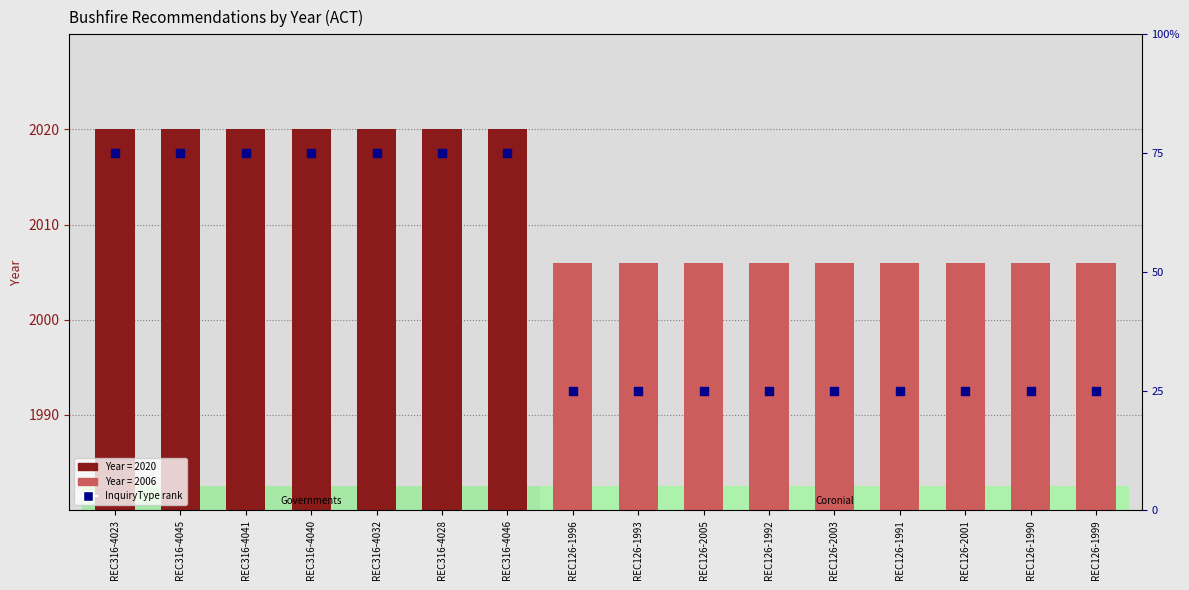

What is the ratio of the value at REC316-4023 to the value at REC316-4041?

1.0